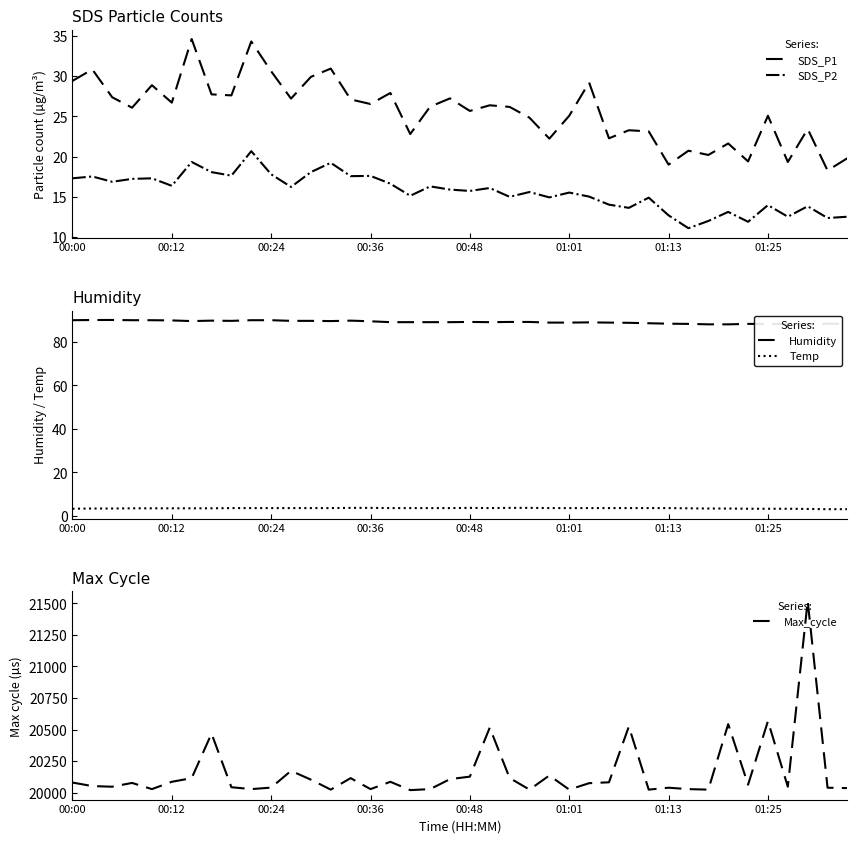

At how many categories does at least one series exceed 11804?

40